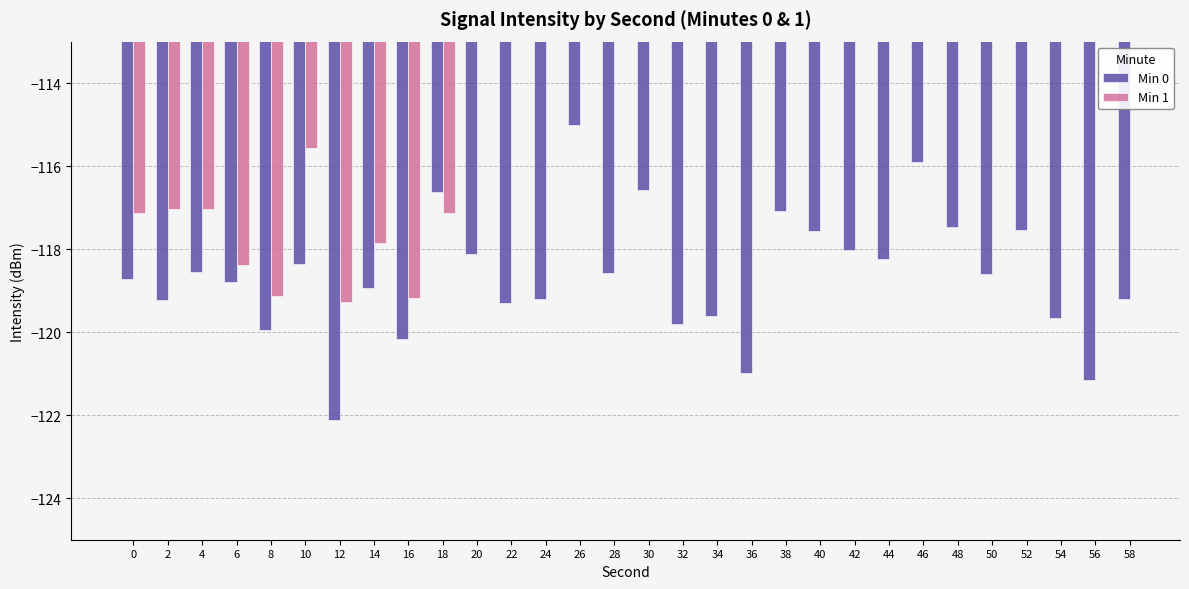

How many bars are there in each group?

2